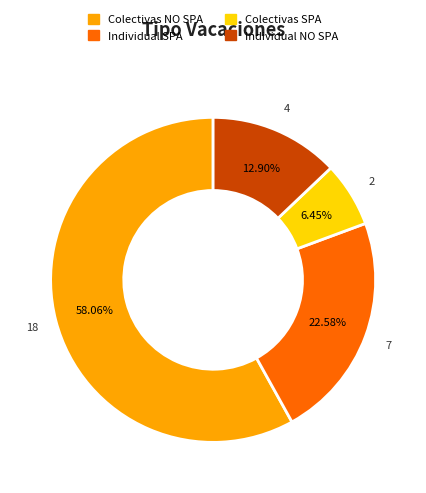

What is the smallest slice in the pie chart?

Colectivas SPA